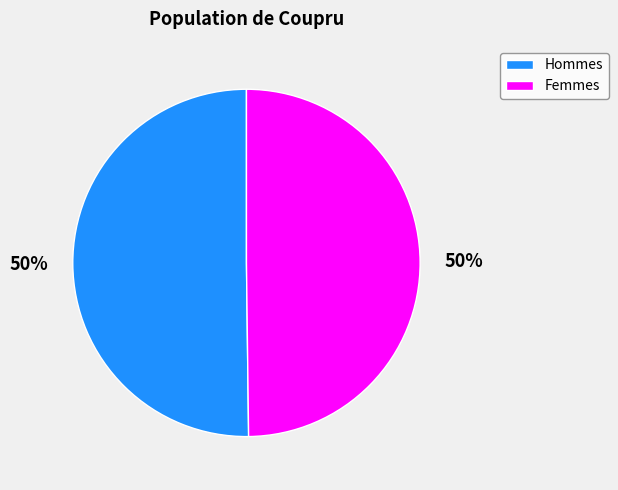

To the nearest percent, what is the average slice percentage?

50%